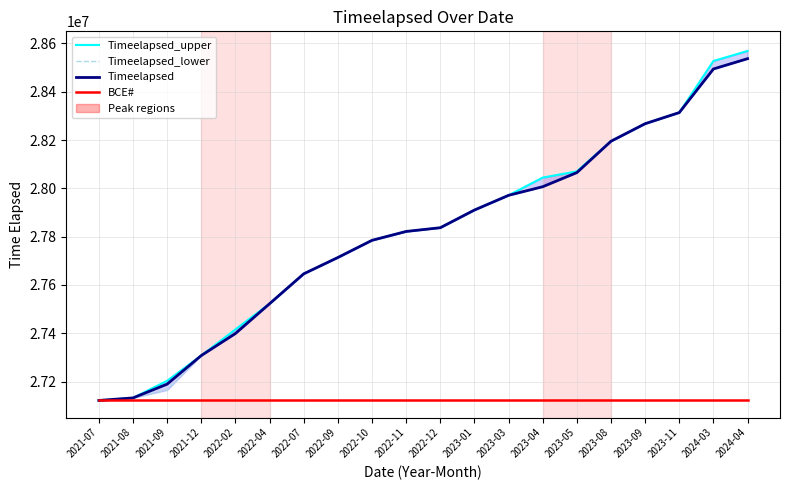

Reading left to right, transcribe all the data shown in this chart.

Timeelapsed_upper: 27121850	27132392	27203232	27307856	27415944	27522368	27646126	27713668	27784820	27821558	27837018	27910204	27971118	28044530	28070310	28195166	28267736	28313816	28527406	28568862
Timeelapsed_lower: 27121850	27132392	27165380	27307856	27399006	27522368	27646126	27713668	27784820	27821558	27837018	27910204	27971118	28006816	28065264	28195166	28267736	28313816	28494286	28536924
Timeelapsed: 27121850	27132392	27189328	27307856	27399006	27522368	27646126	27713668	27784820	27821558	27837018	27910204	27971118	28006816	28065264	28195166	28267736	28313816	28494286	28536924
BCE#: 27121850	27121850	27121850	27121850	27121850	27121850	27121850	27121850	27121850	27121850	27121850	27121850	27121850	27121850	27121850	27121850	27121850	27121850	27121850	27121850